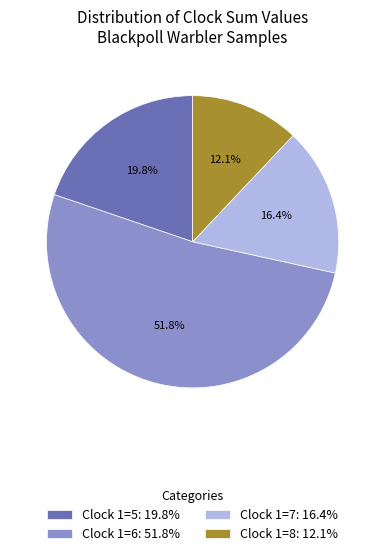

How many segments does this pie chart have?

4